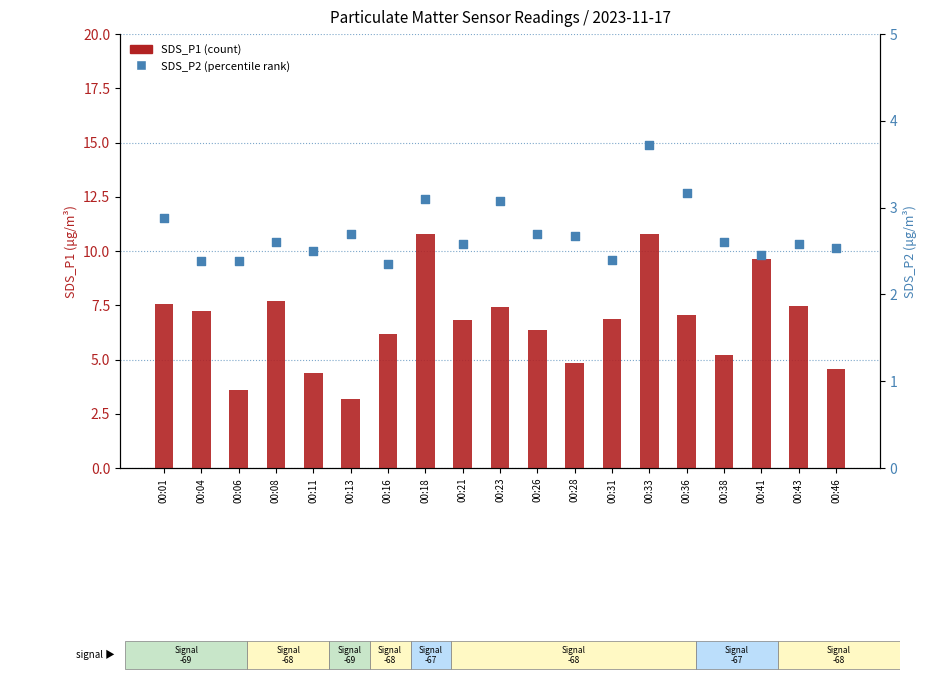

Is the value of SDS_P1 at 00:11 greater than the value of SDS_P2 at 00:23?

Yes